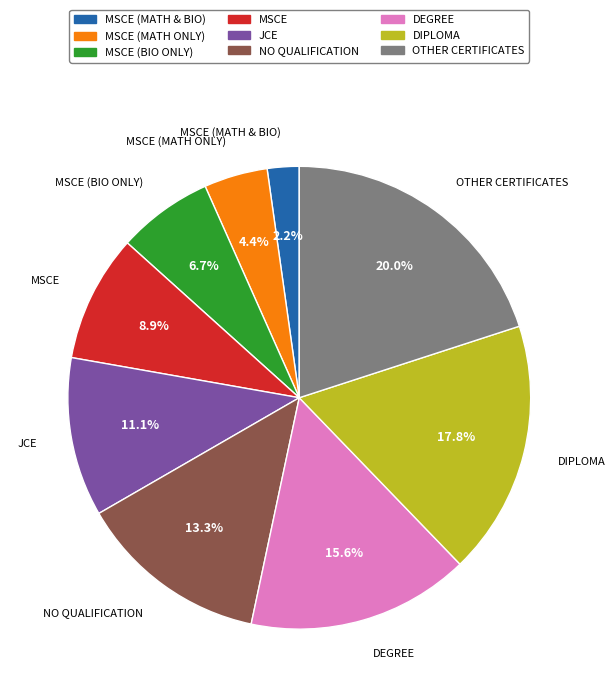

Does any single category account for the majority?

No